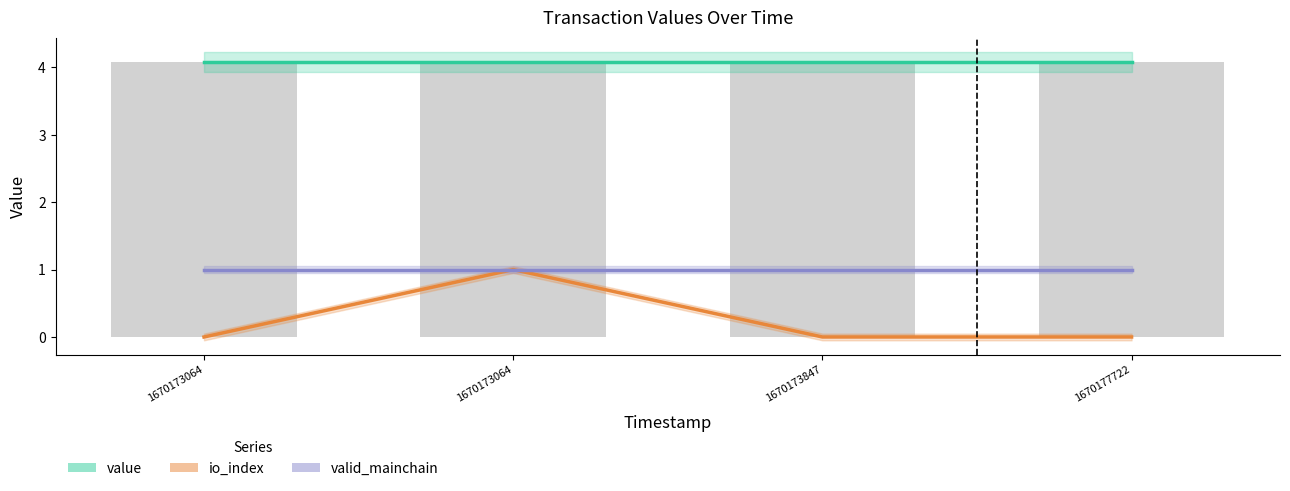

What is the sum of all valid_mainchain values?

4.0